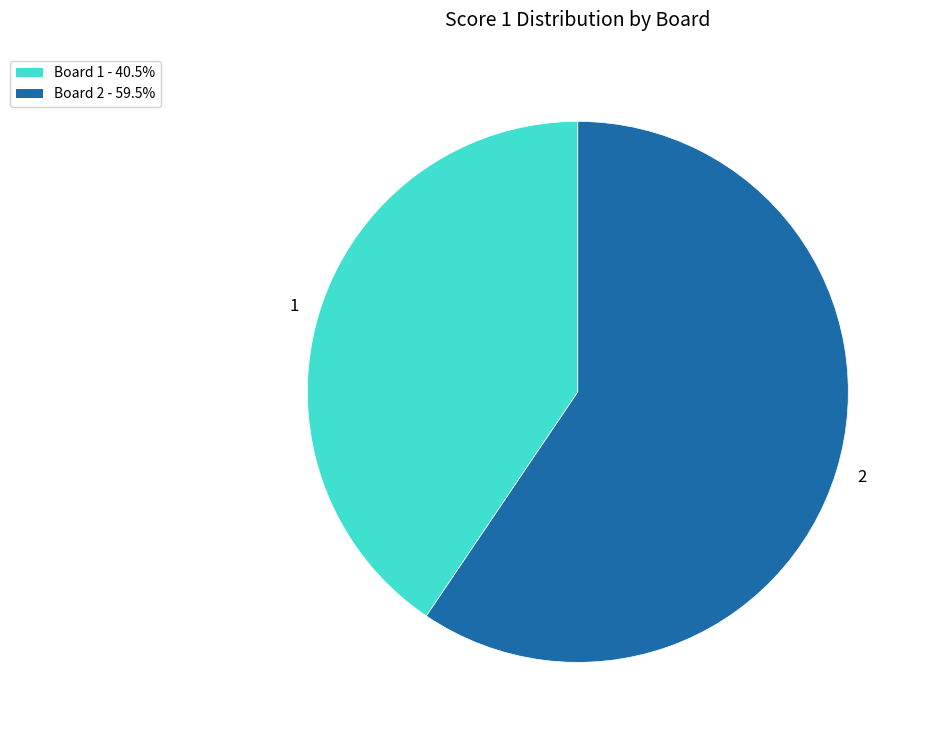

Approximately how many times larger is the value at Board 2 - 59.5% compared to Board 1 - 40.5%?

1.5